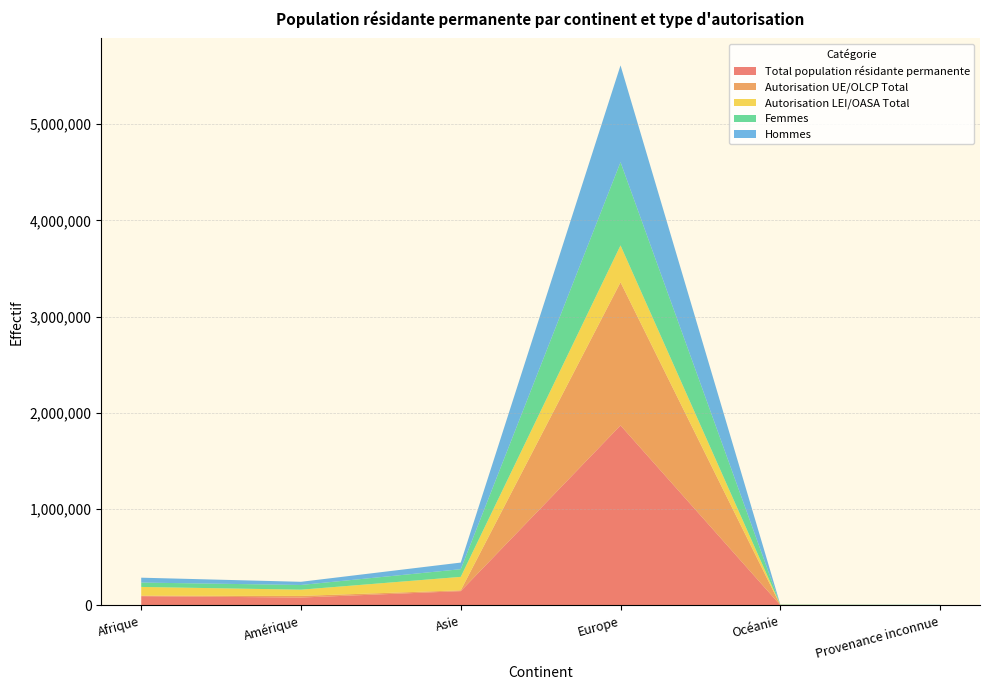

Reading right to left, list all the values displayed in this chart.

Total population résidante permanente: Provenance inconnue=2136	Océanie=3597	Europe=1870563	Asie=148413	Amérique=81846	Afrique=96077
Autorisation UE/OLCP Total: Provenance inconnue=51	Océanie=784	Europe=1487280	Asie=8616	Amérique=16985	Afrique=5302
Autorisation LEI/OASA Total: Provenance inconnue=2085	Océanie=2813	Europe=383283	Asie=139797	Amérique=64861	Afrique=90775
Femmes: Provenance inconnue=894	Océanie=1717	Europe=864889	Asie=79708	Amérique=48833	Afrique=45456
Hommes: Provenance inconnue=1242	Océanie=1880	Europe=1005674	Asie=68705	Amérique=33013	Afrique=50621